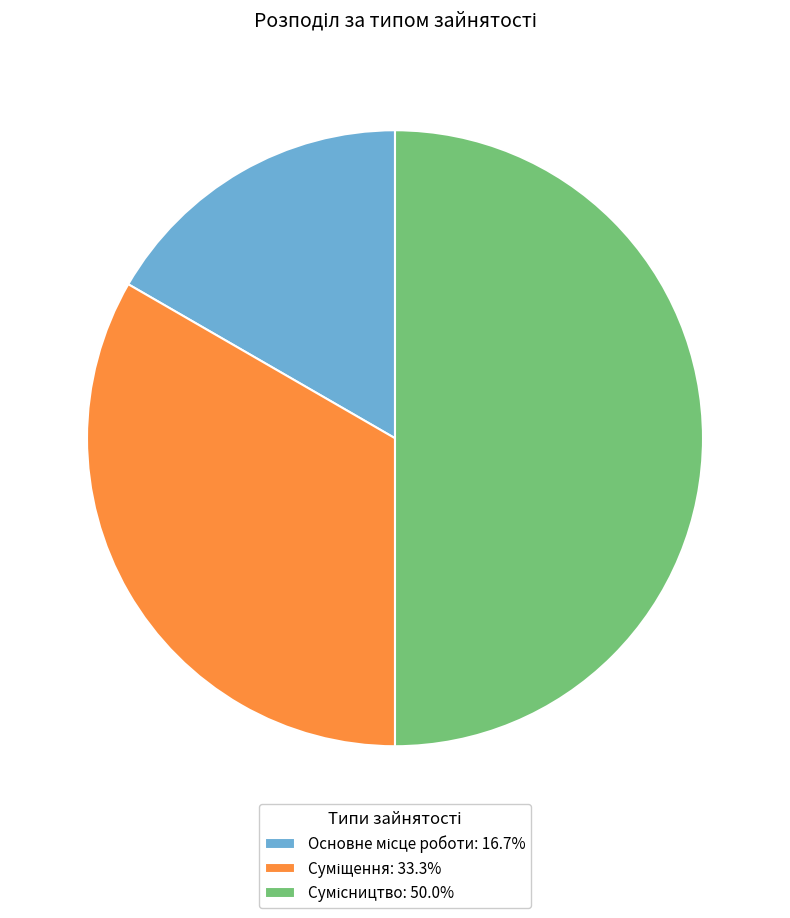

What percentage is the Сумісництво slice, to the nearest percent?

50%